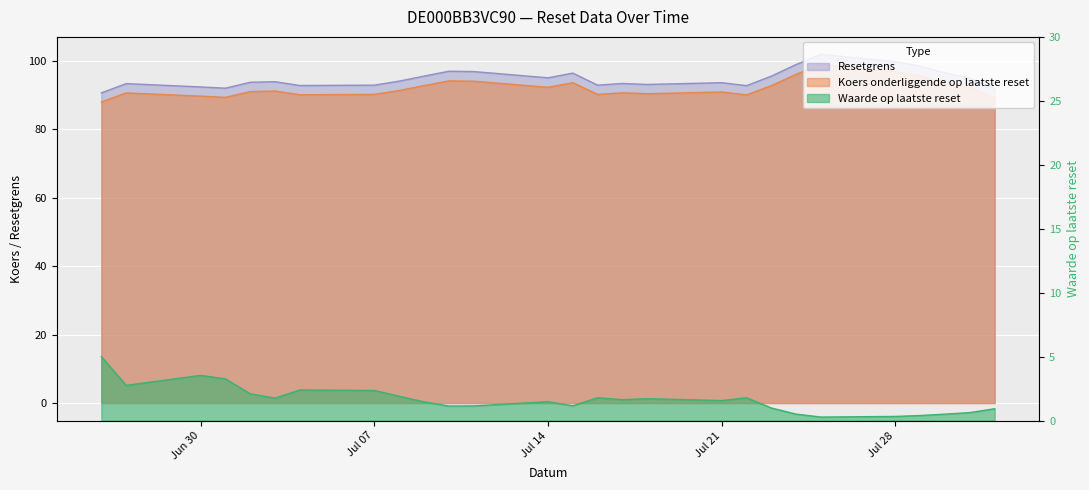

Where is the first local maximum for Waarde op laatste reset?

Jun 30